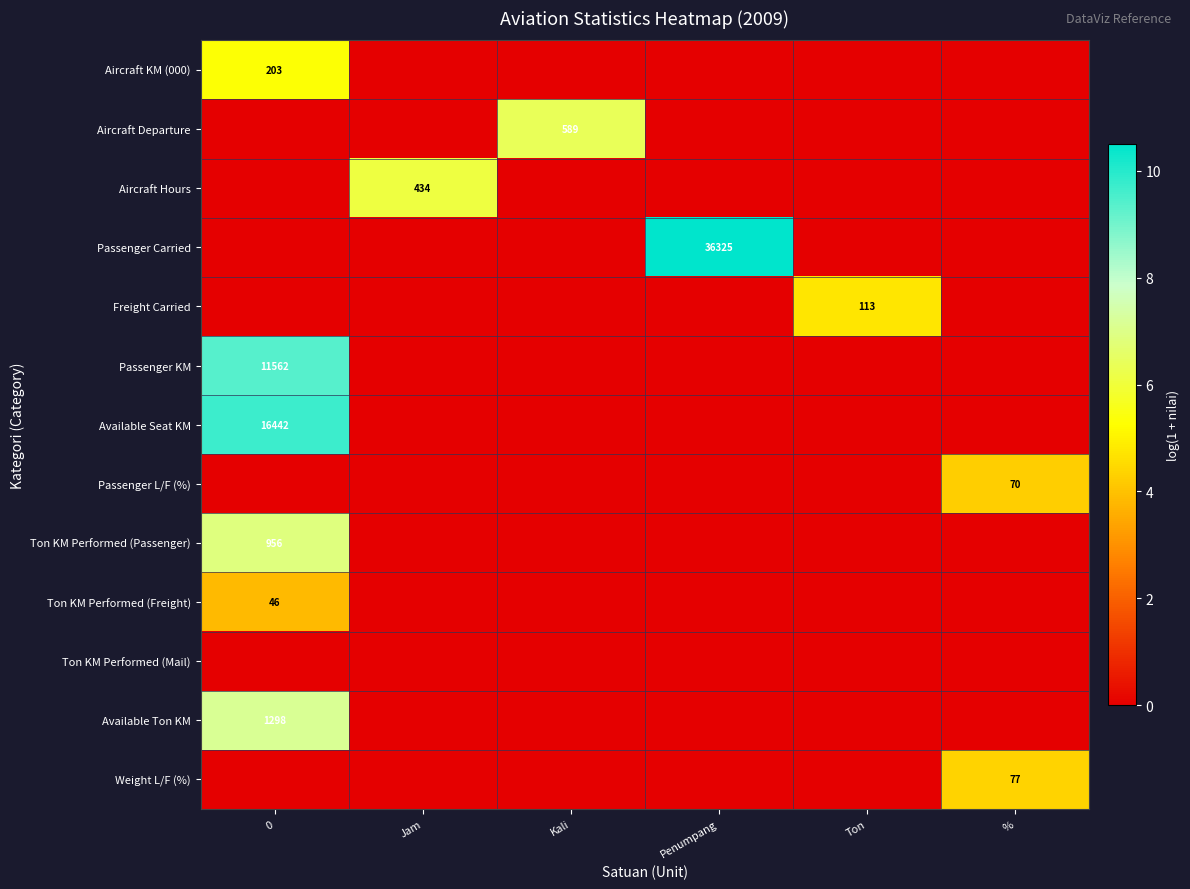

At how many categories does at least one series exceed 3?

6